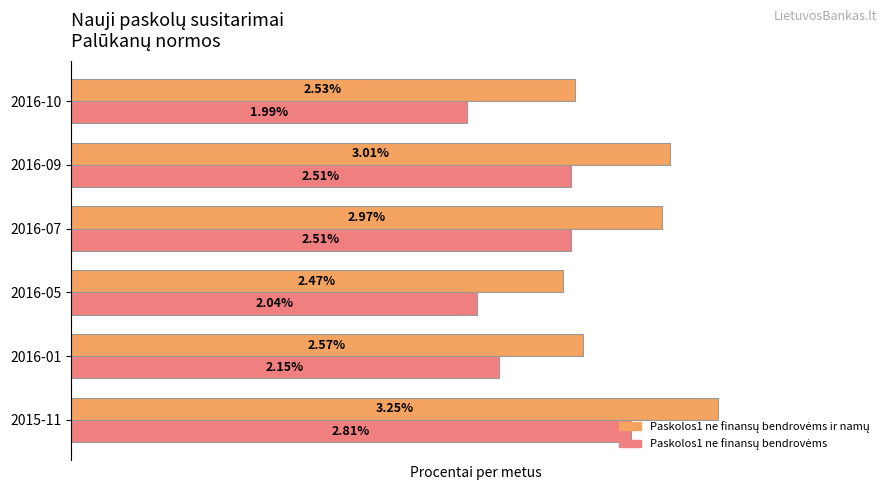

At which category is the sum across all series the highest?

2015-11